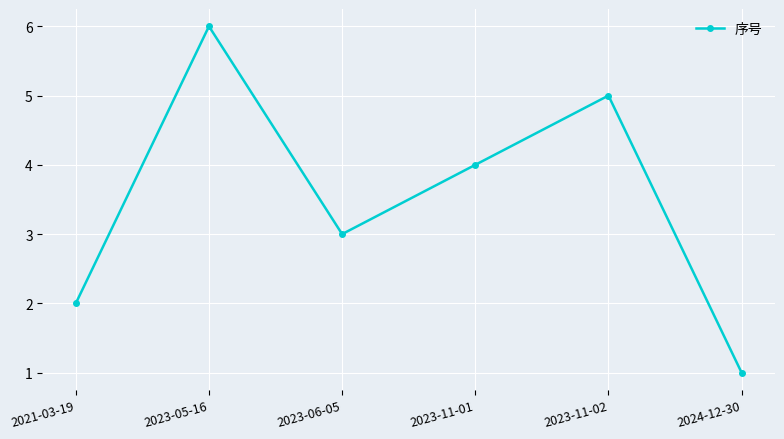

At which category does the data reach its first local valley?

2023-06-05